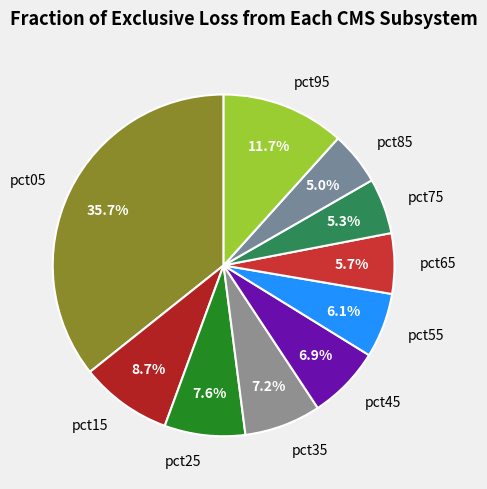

What is the largest slice in the pie chart?

pct05